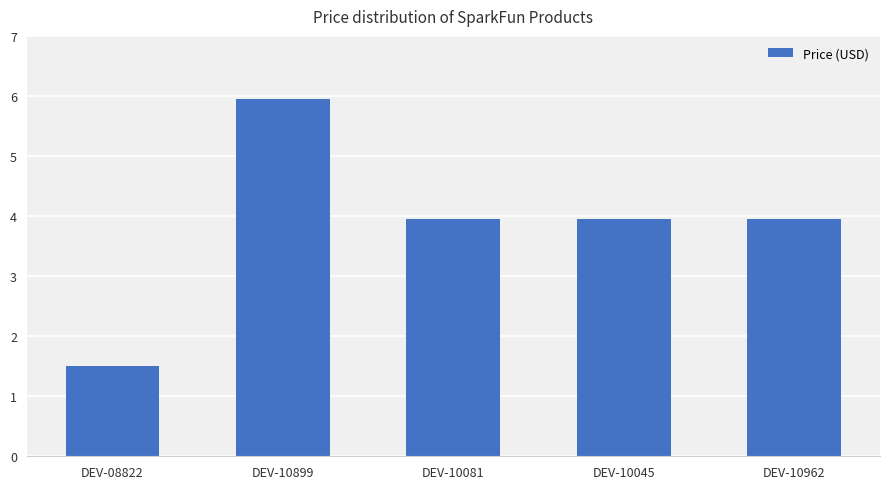

Between DEV-10081 and DEV-08822, which is larger?

DEV-10081